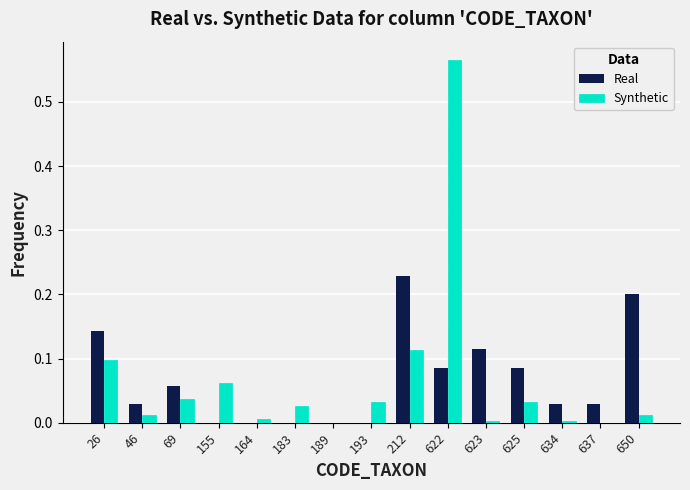

At which category is the sum across all series the highest?

622